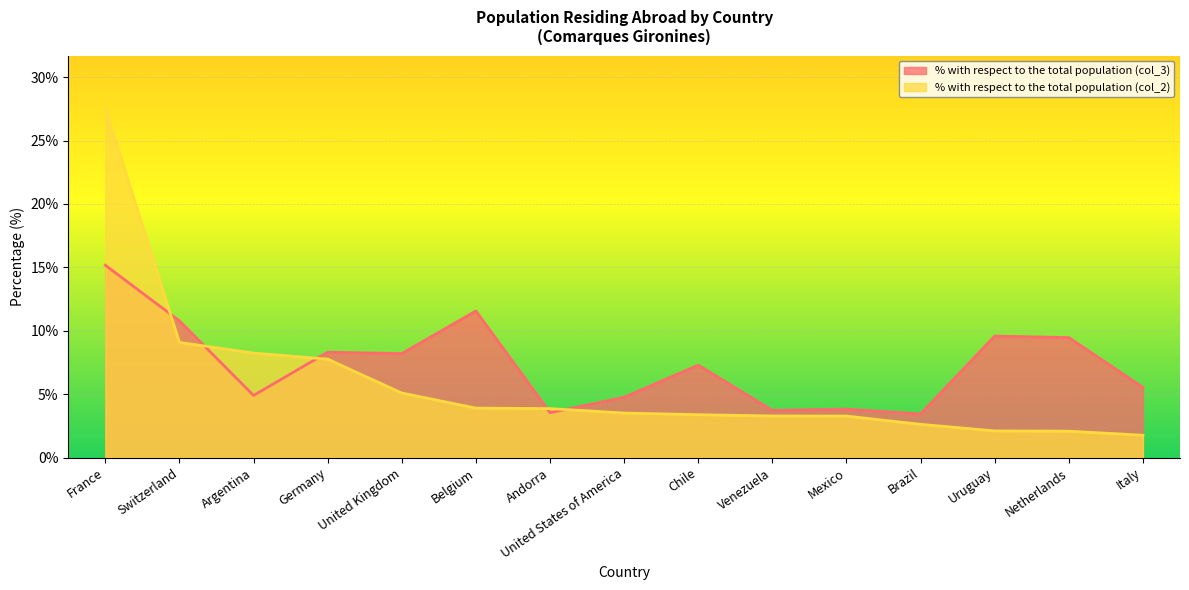

How many series are shown in this chart?

2